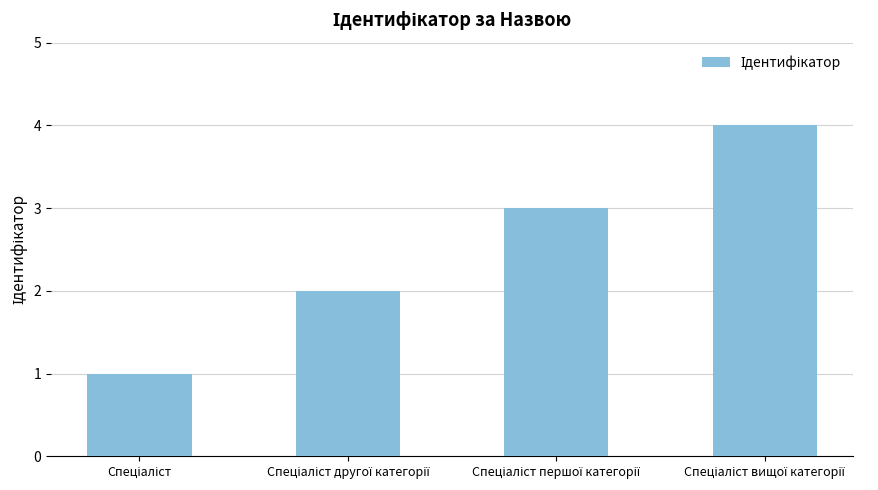

What is the maximum value shown in the chart?

4